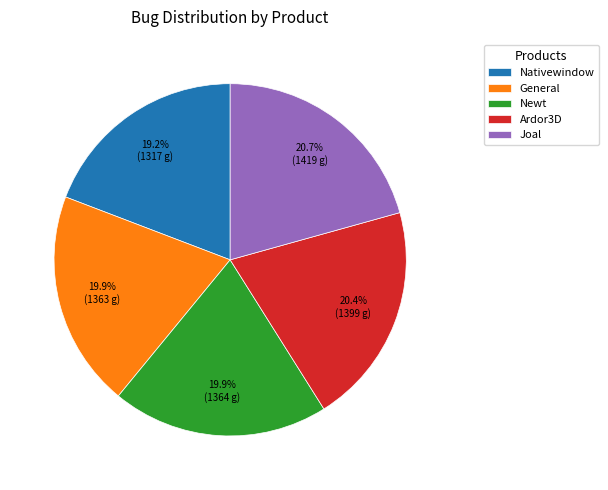

Is it true that Ardor3D is 7% of the pie?

False